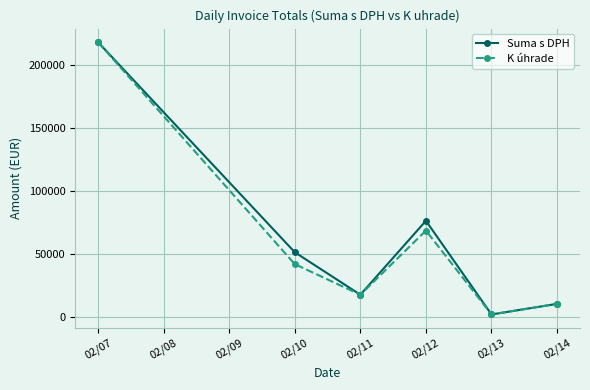

True or false: K úhrade has more than 2 interior local peaks.

False